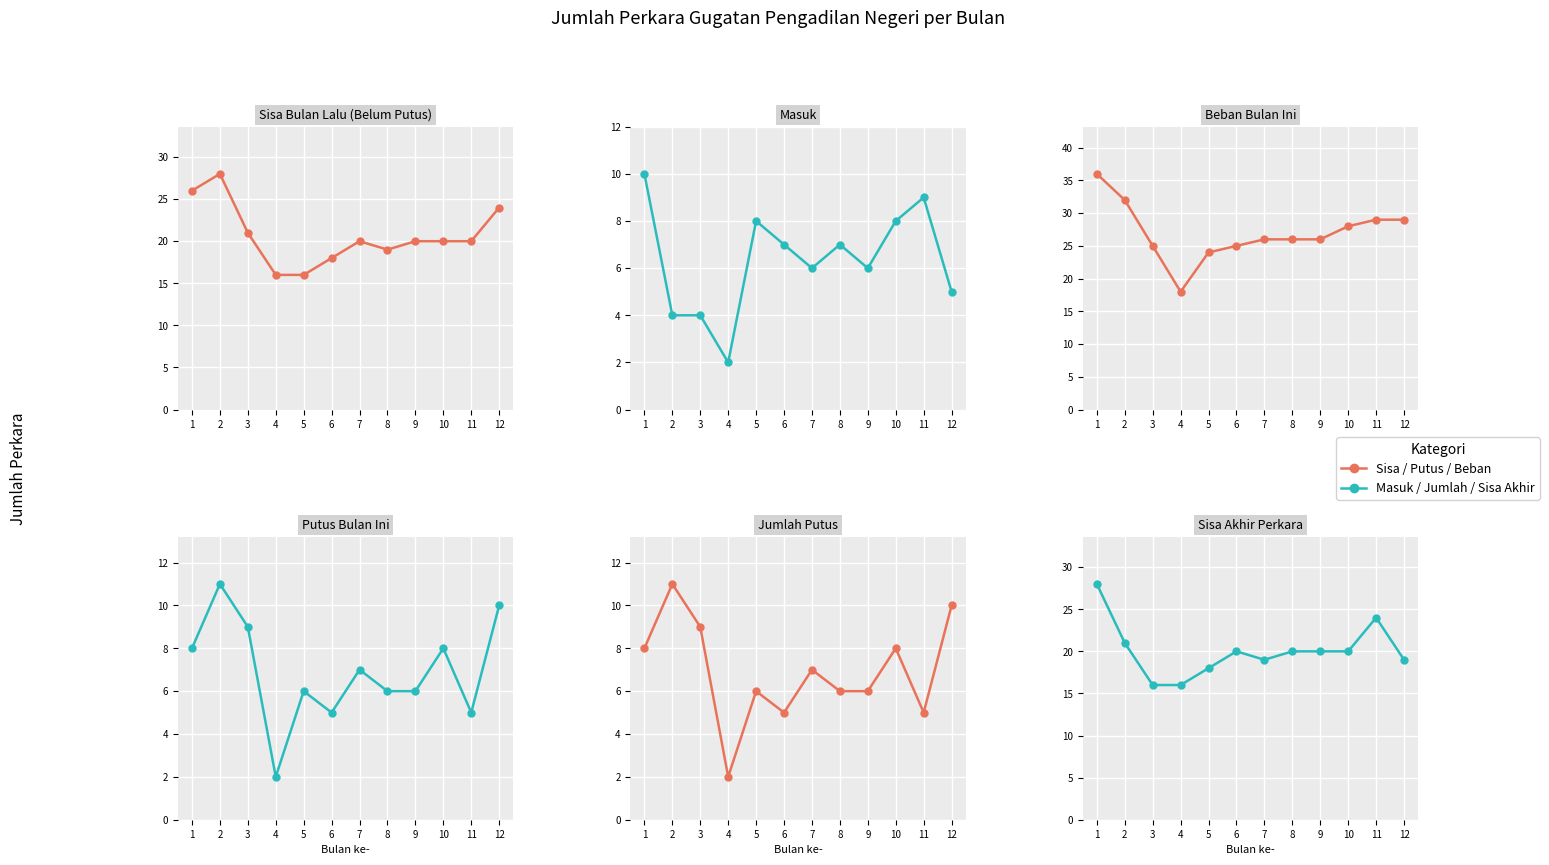

Reading left to right, extract all data points from this chart.

Sisa Bulan Lalu (Belum Putus): 26	28	21	16	16	18	20	19	20	20	20	24
Masuk: 10	4	4	2	8	7	6	7	6	8	9	5
Beban Bulan Ini: 36	32	25	18	24	25	26	26	26	28	29	29
Putus Bulan Ini: 8	11	9	2	6	5	7	6	6	8	5	10
Jumlah Putus: 8	11	9	2	6	5	7	6	6	8	5	10
Sisa Akhir Perkara: 28	21	16	16	18	20	19	20	20	20	24	19